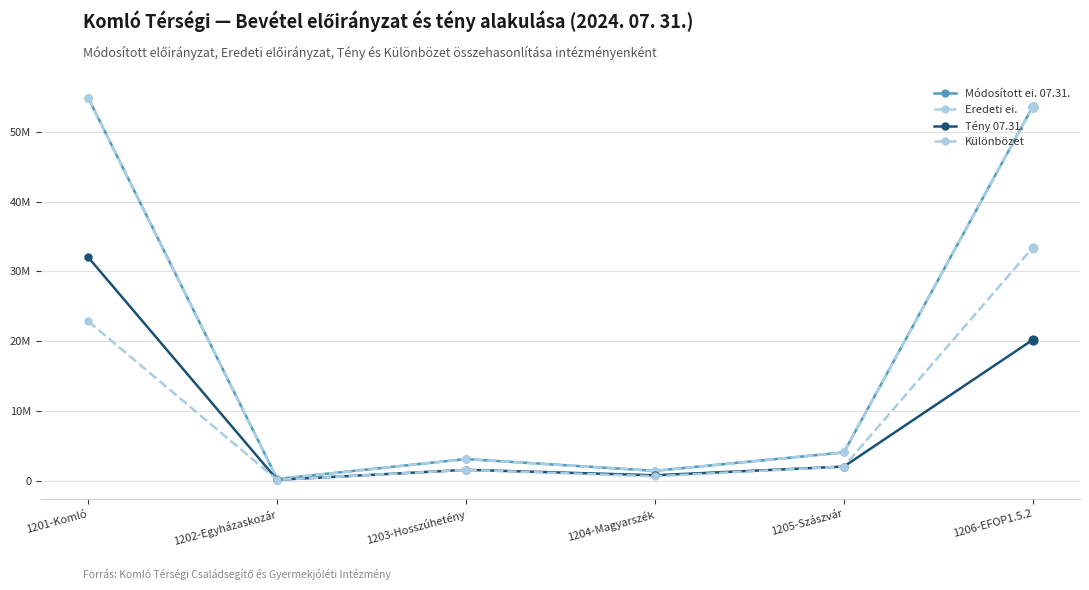

Which series has the largest total across all categories?

Módosított ei. 07.31.